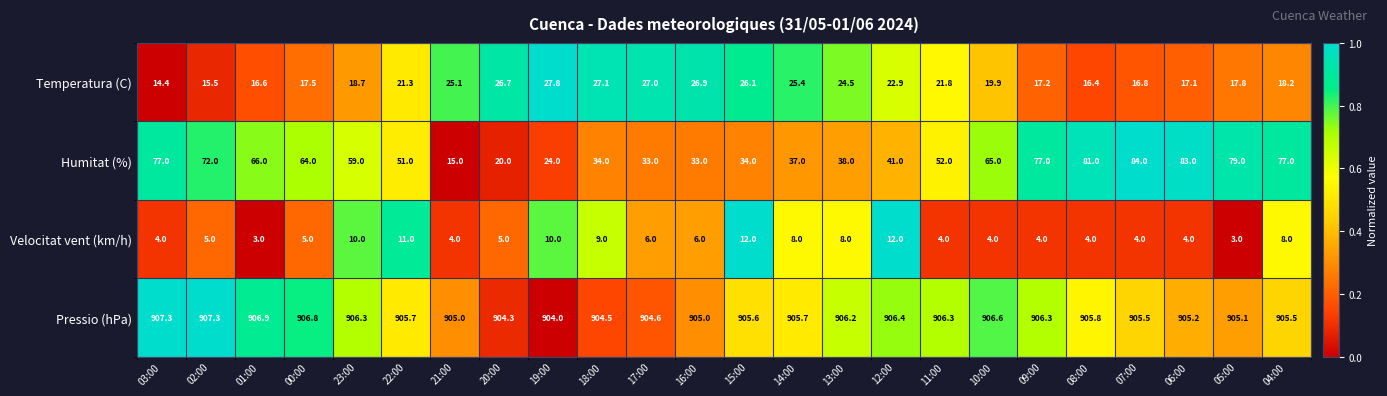

At which category is the sum across all series the highest?

07:00